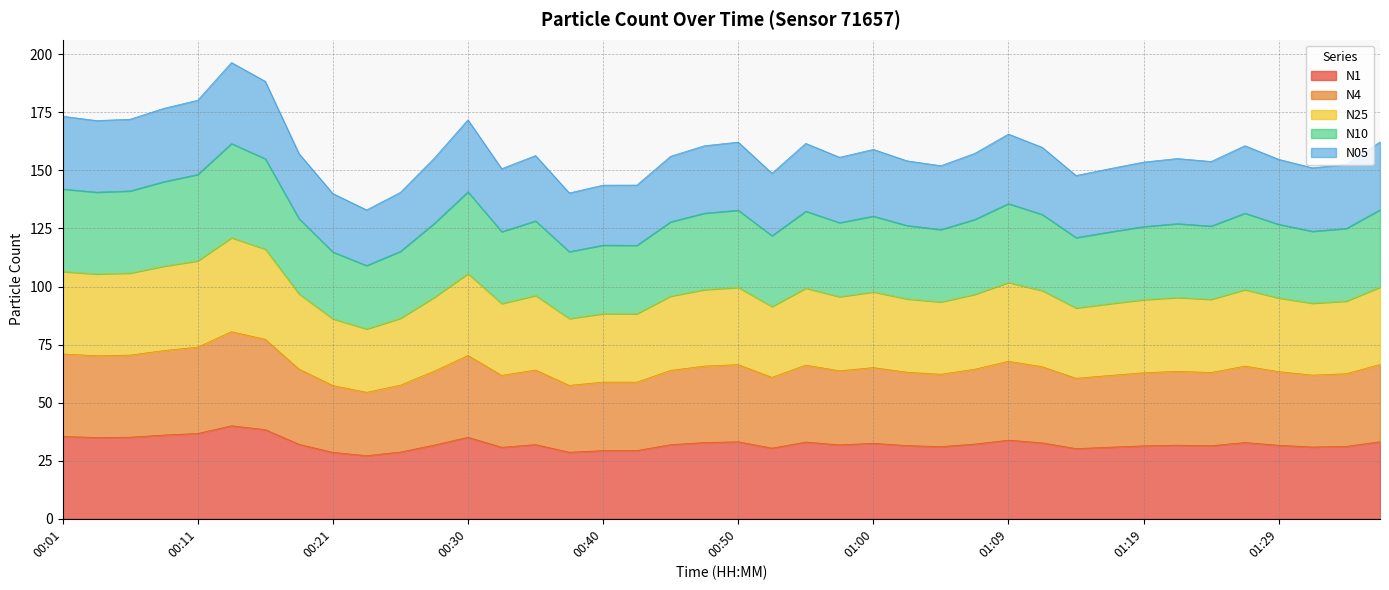

What are all the series names shown in the legend?

N1, N4, N25, N10, N05